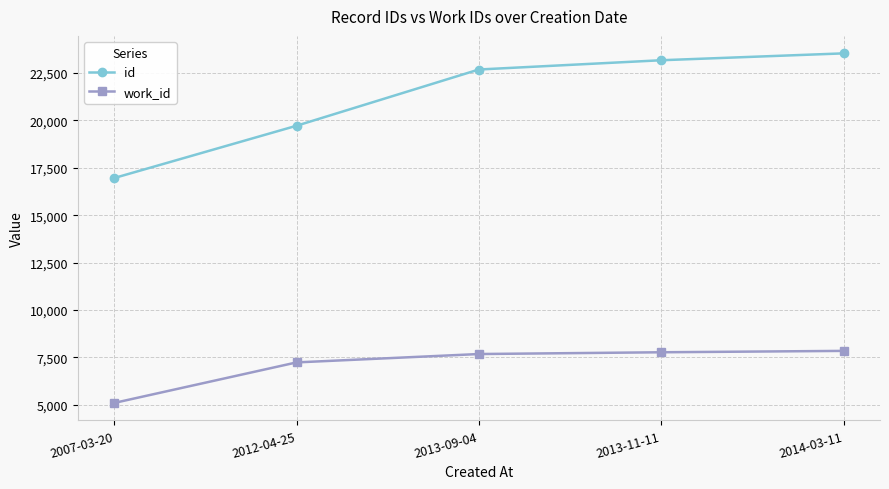

What is the sum of the work_id values at 2013-11-11 and 2007-03-20?

12850